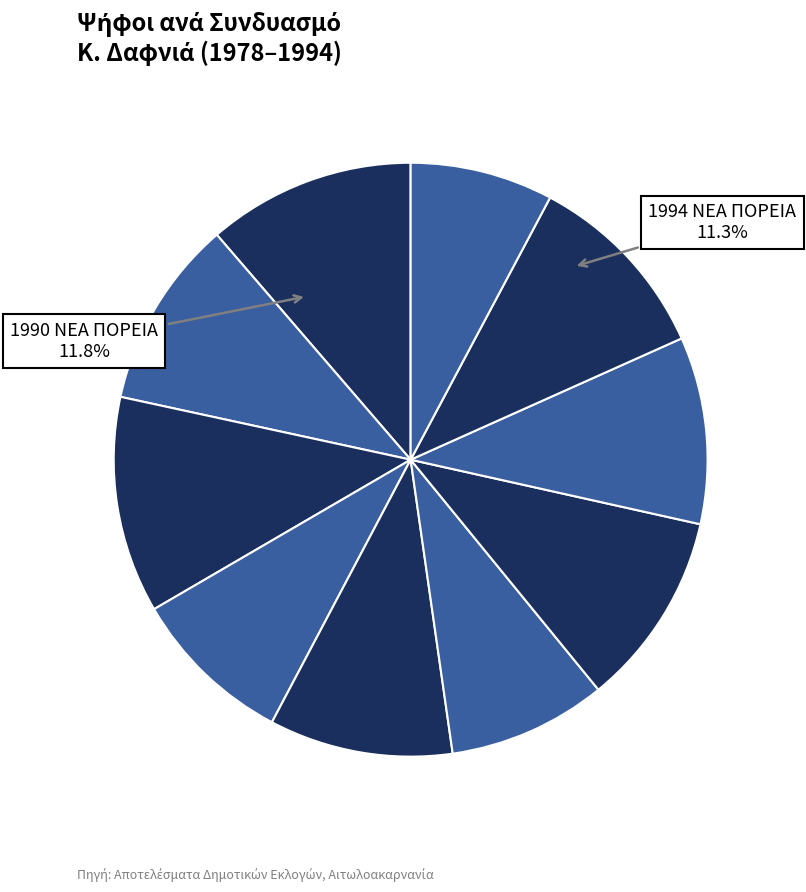

To the nearest percent, what is the average slice percentage?

10%